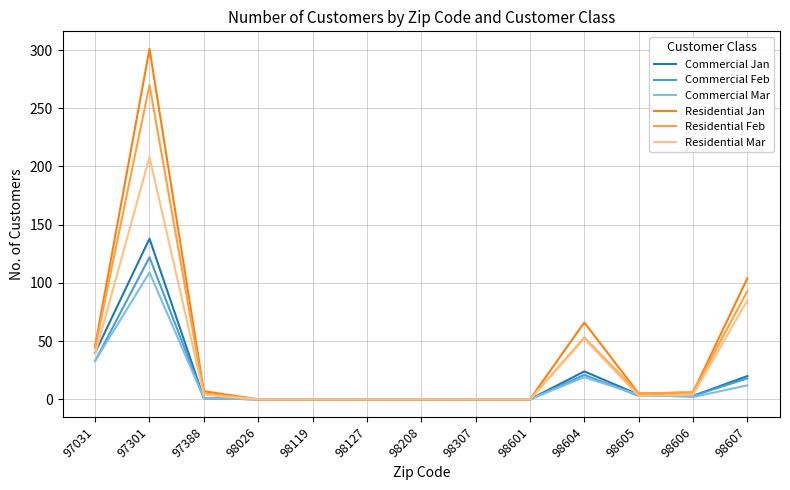

True or false: Residential Mar has a value of 21 at 97031.

False